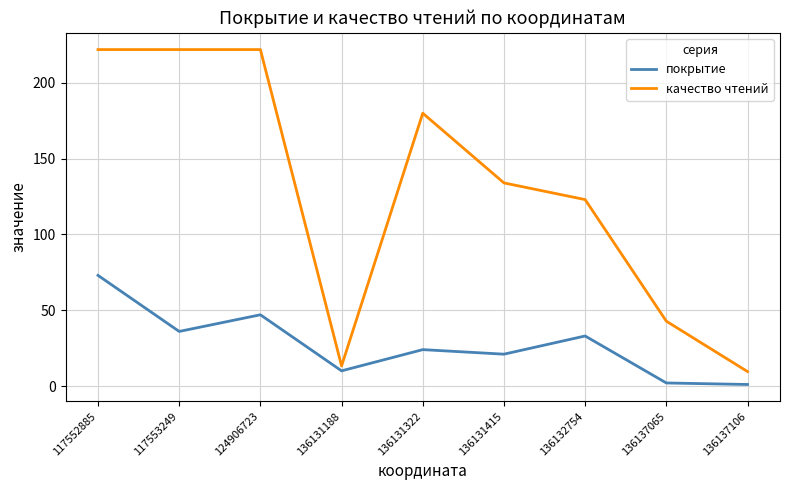

Rank the series by their maximum value, from lowest to highest.

покрытие, качество чтений